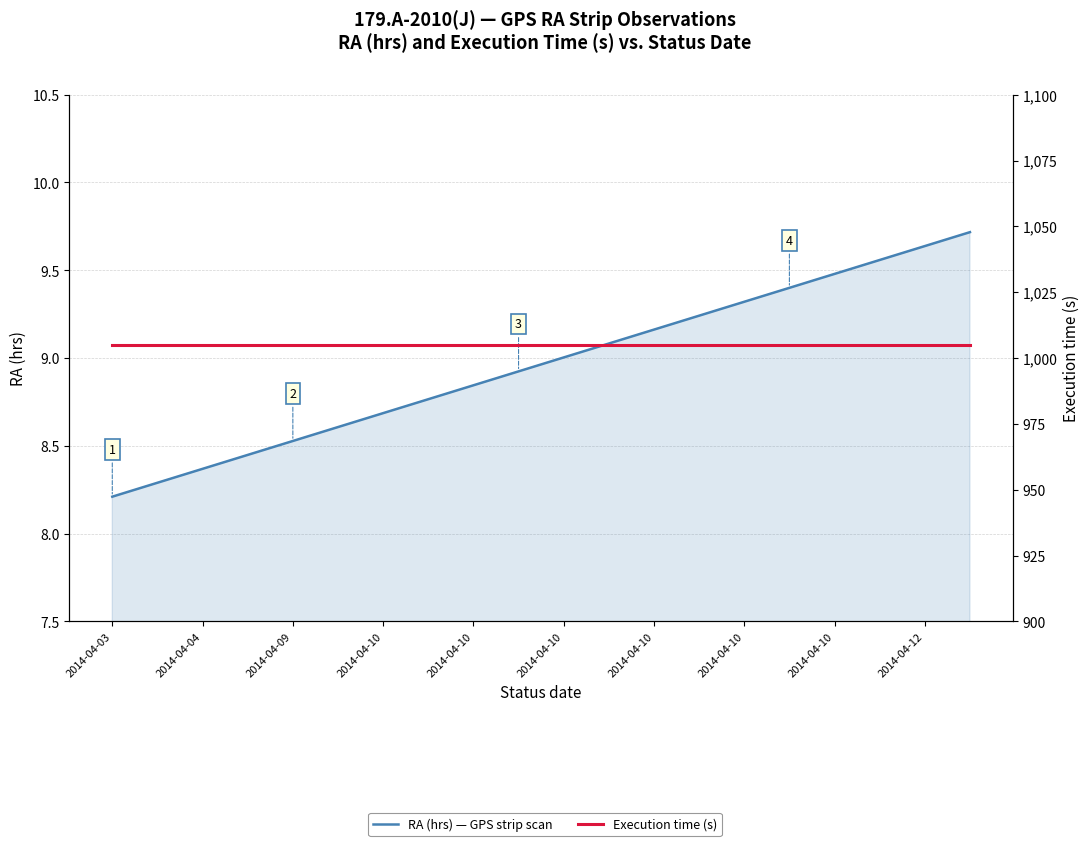

What are all the series names shown in the legend?

RA (hrs) — GPS strip scan, Execution time (s)